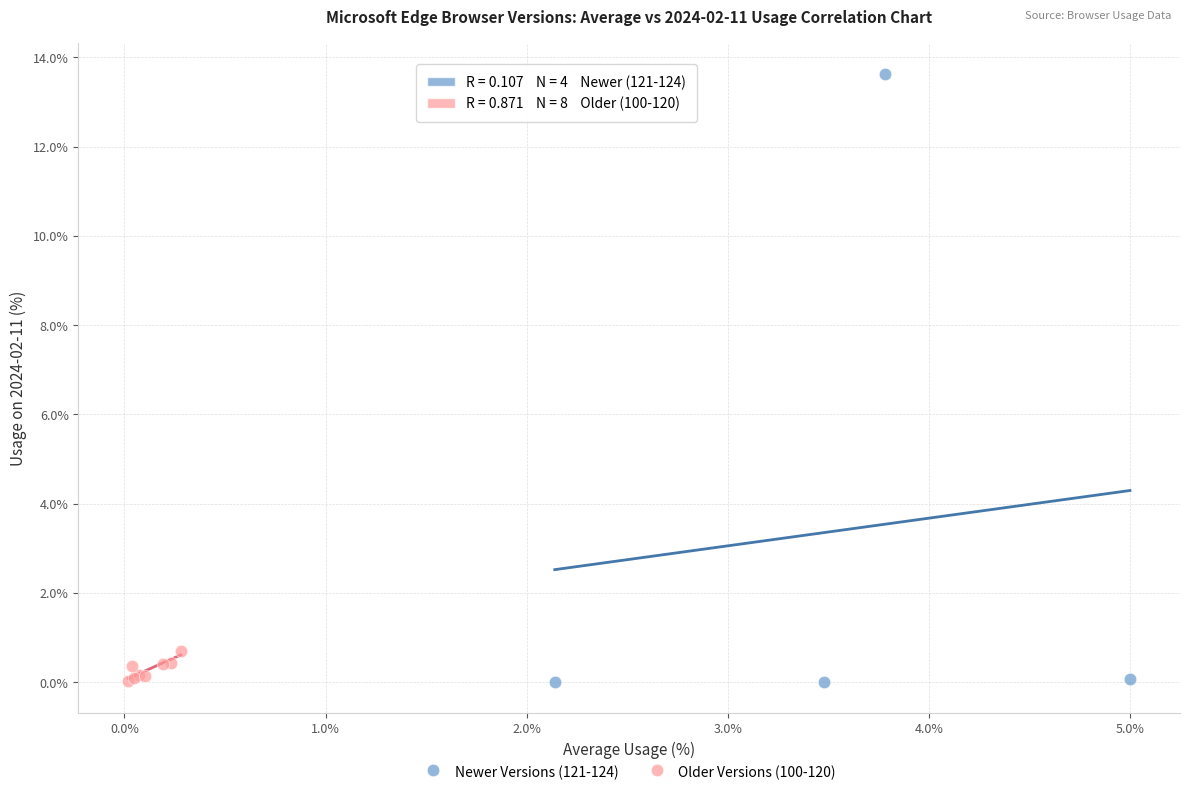

What are all the series names shown in the legend?

Newer Versions (121-124), Older Versions (100-120)